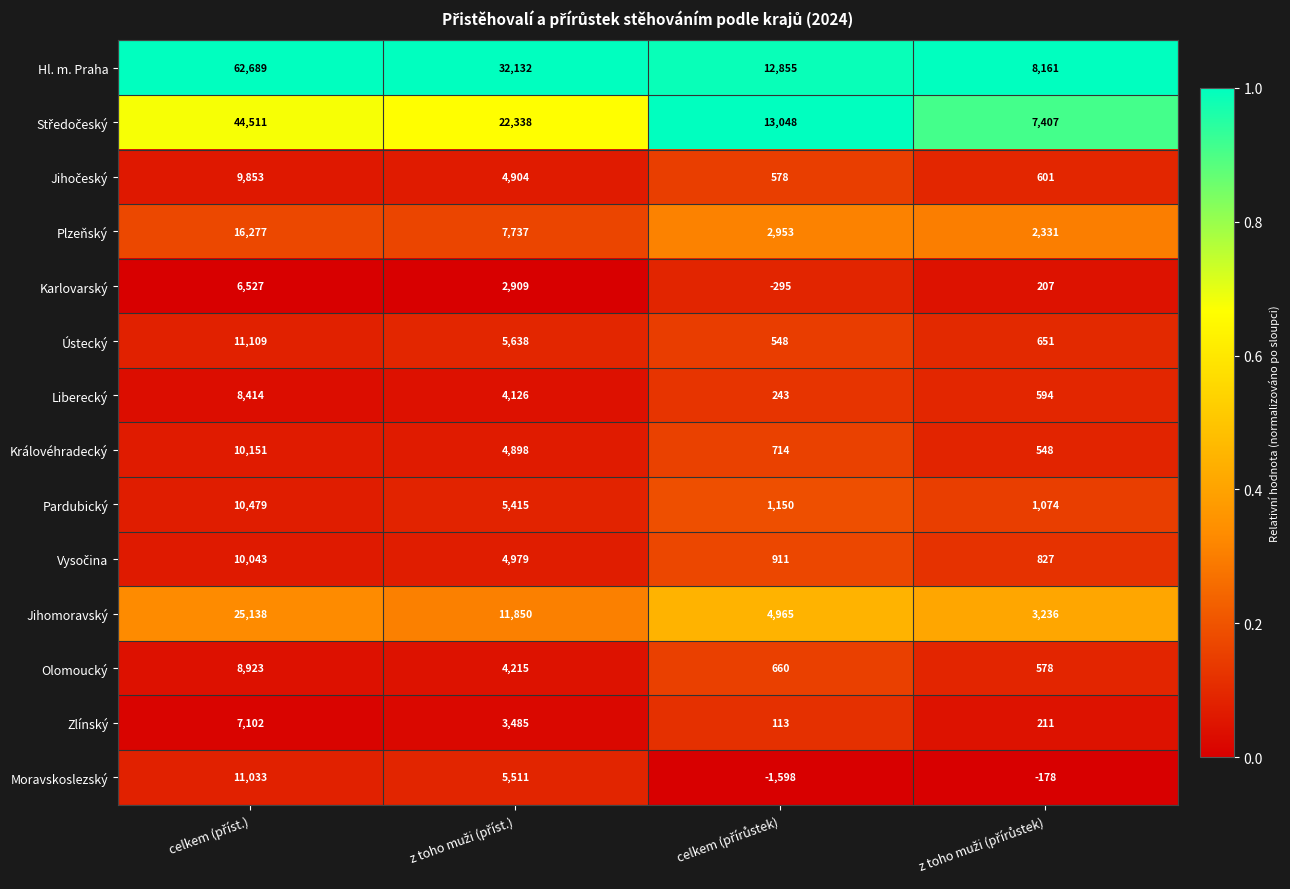

How many categories are shown in the chart?

4